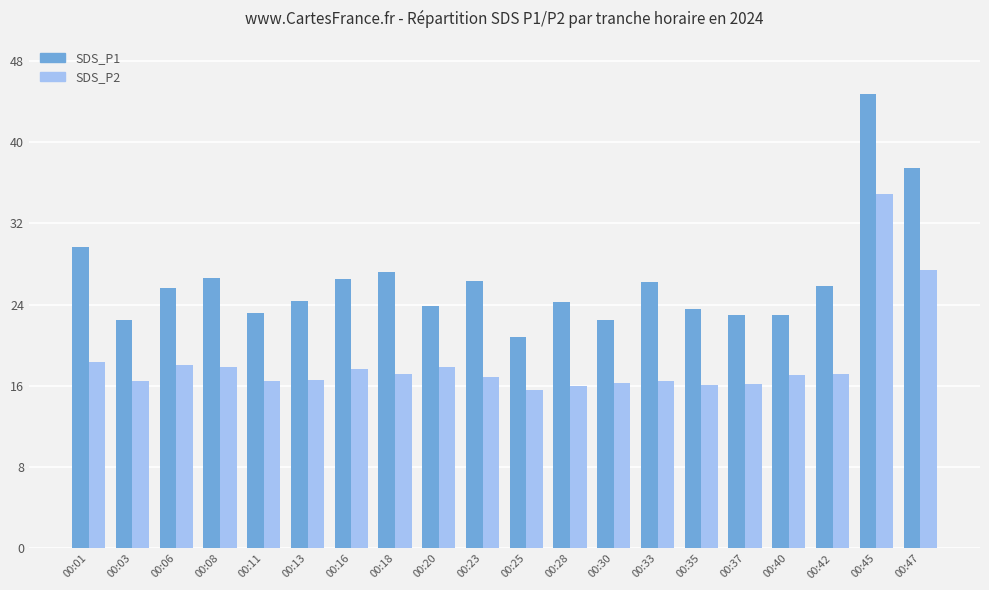

What are all the series names shown in the legend?

SDS_P1, SDS_P2